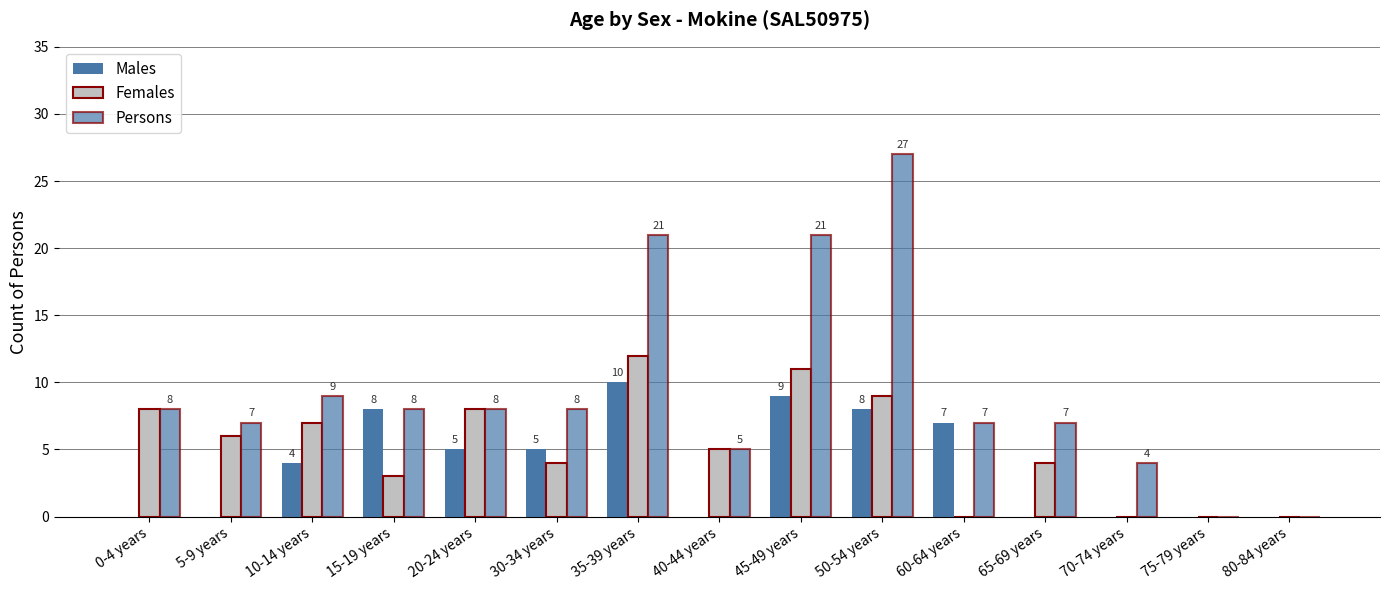

What is the label of the 13th bar from the left?

70-74 years